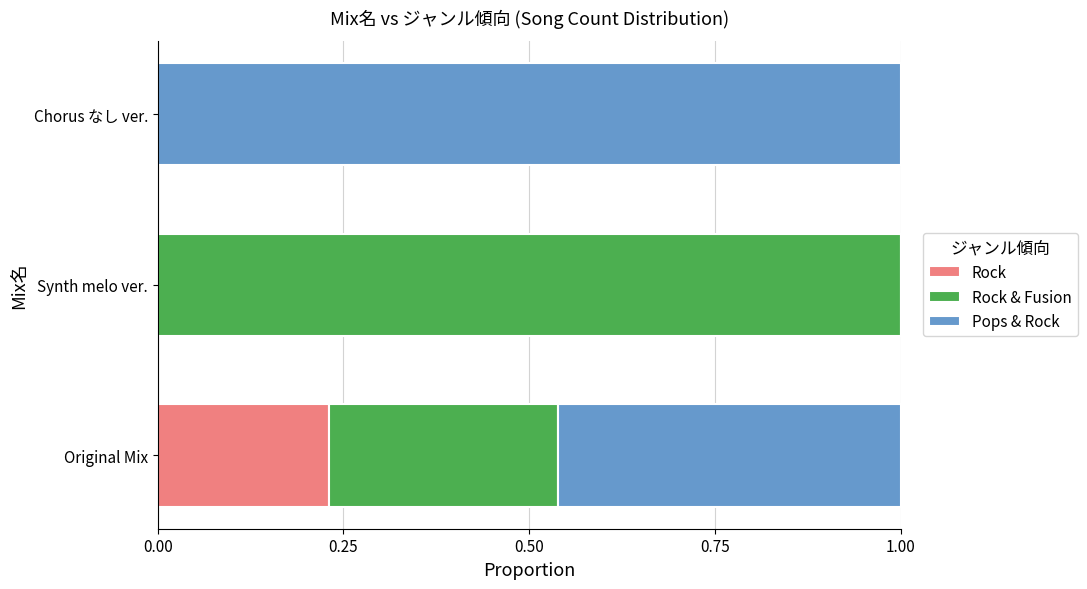

The Rock series shows 0.1 at Original Mix. True or false?

False